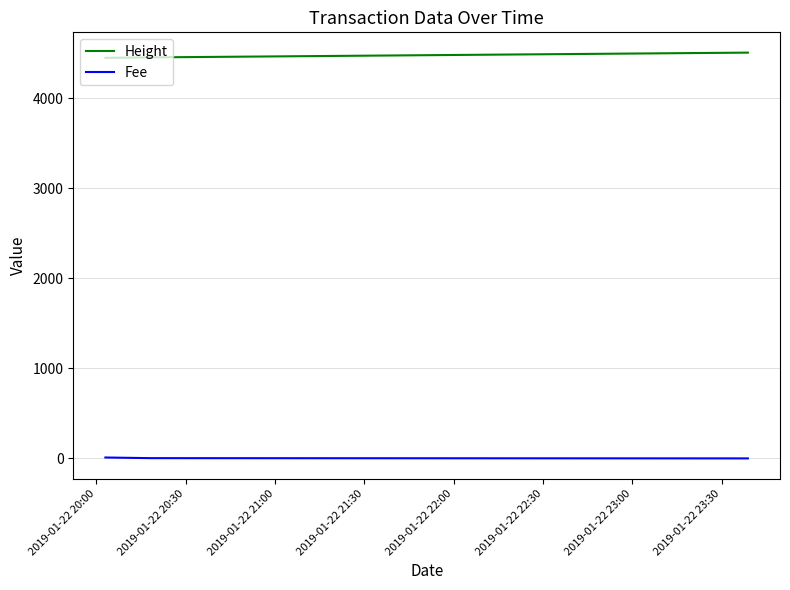

What are all the series names shown in the legend?

Height, Fee